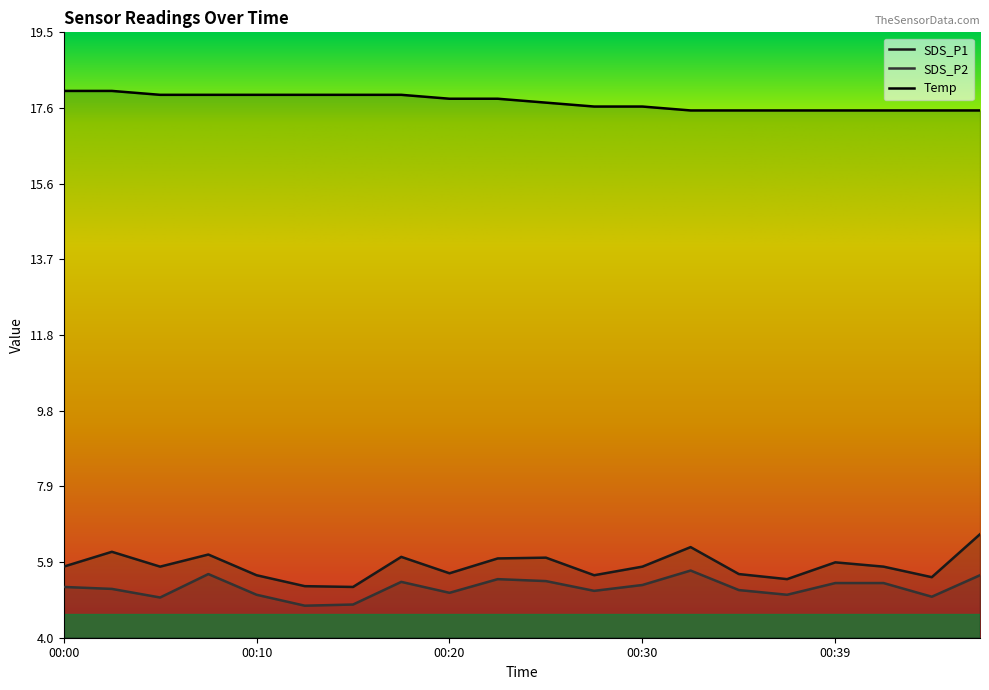

What are all the series names shown in the legend?

SDS_P1, SDS_P2, Temp